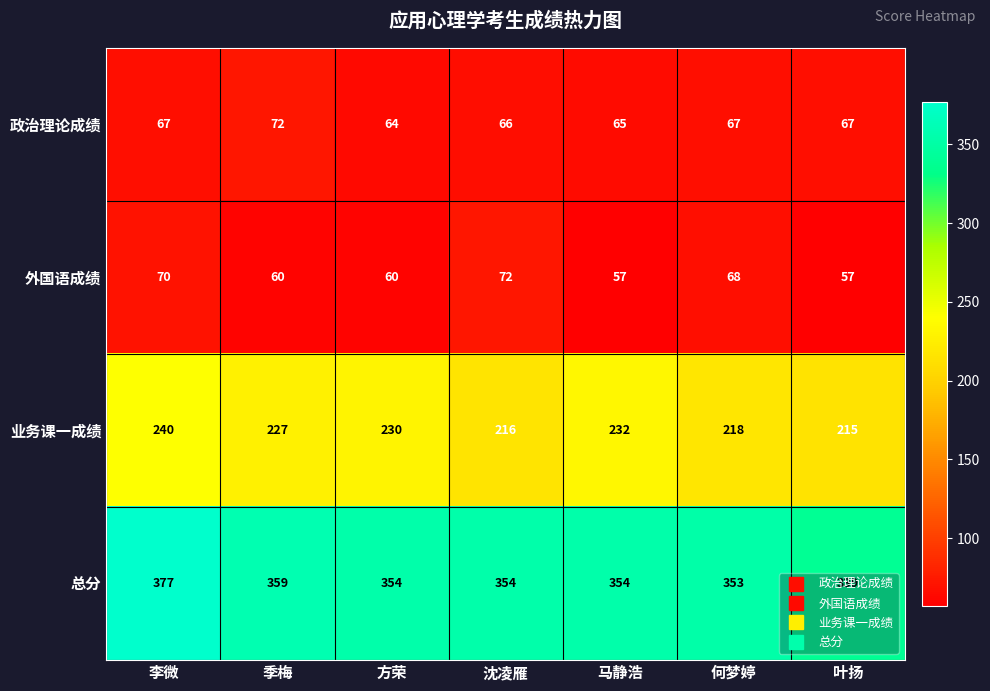

What is the difference between the 业务课一成绩 values at 季梅 and 沈凌雁?

11